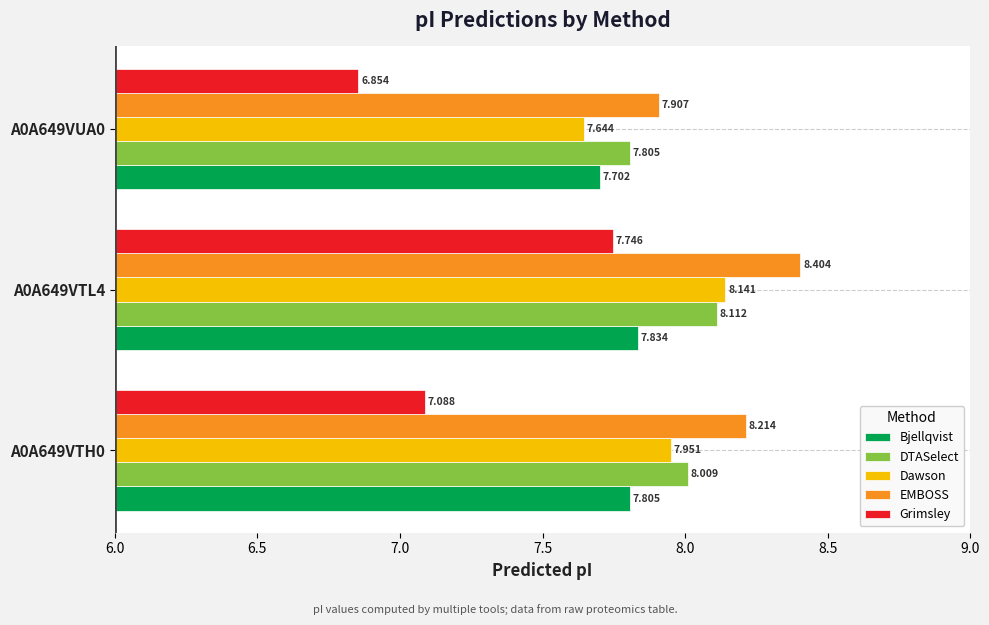

Which series has the largest total across all categories?

EMBOSS